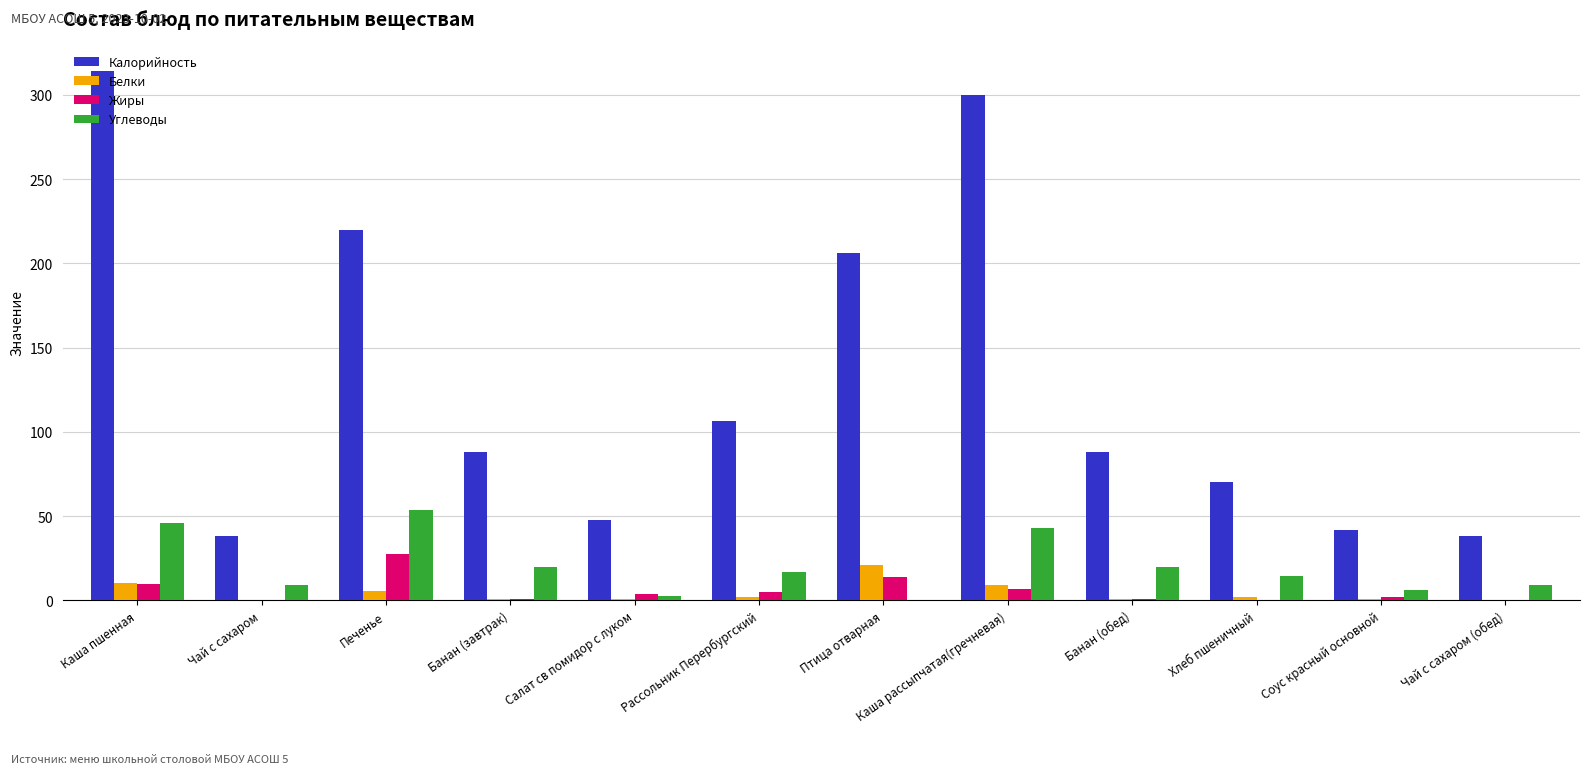

Which category has the highest value in the Белки series?

Птица отварная